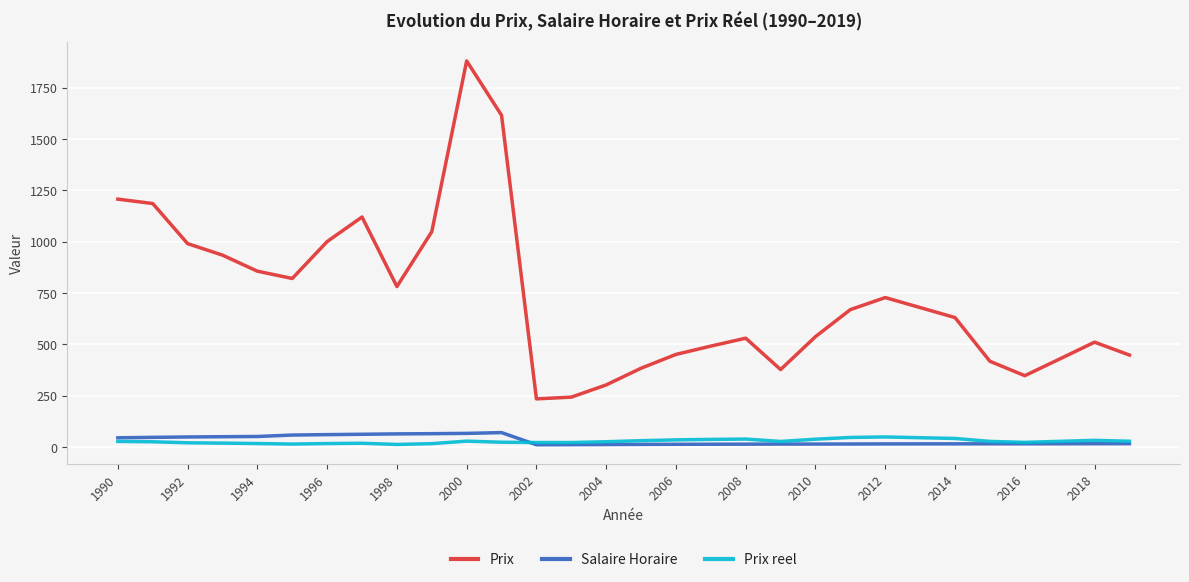

True or false: Prix and Salaire Horaire cross at least once.

False